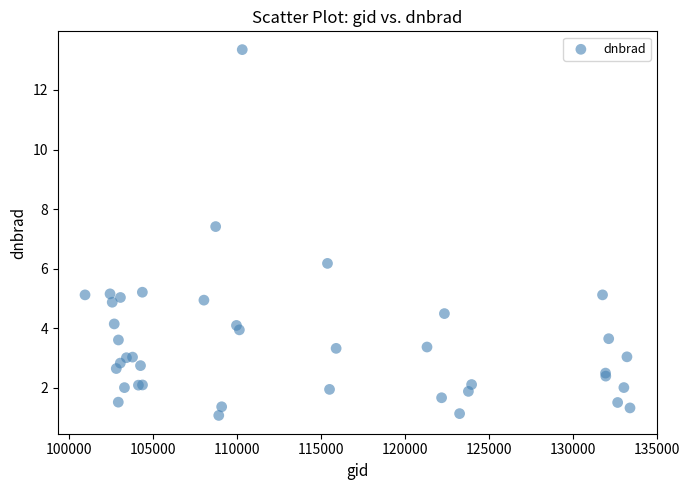

What Y value in the scatter plot is closest to 7?

7.4